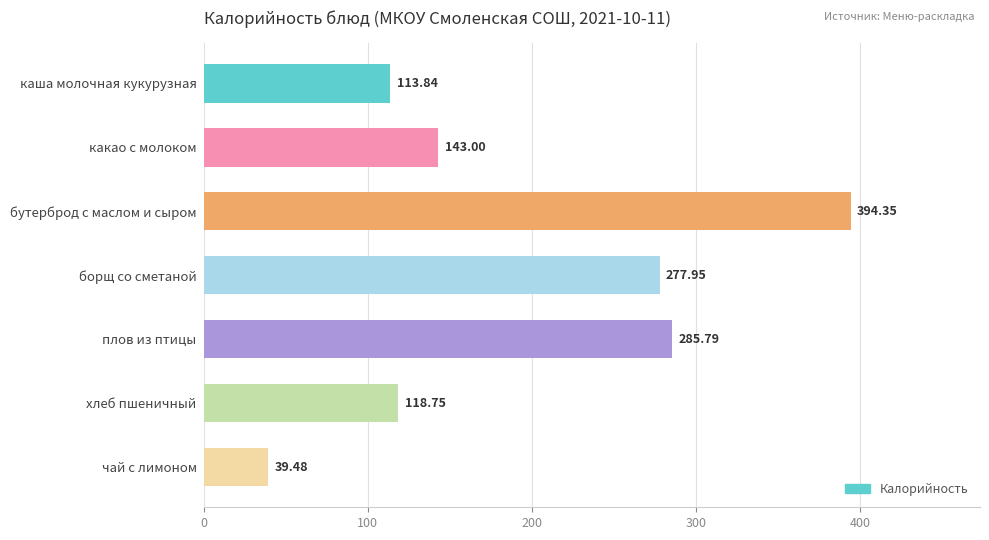

What is the label of the 5th bar from the bottom?

бутерброд с маслом и сыром